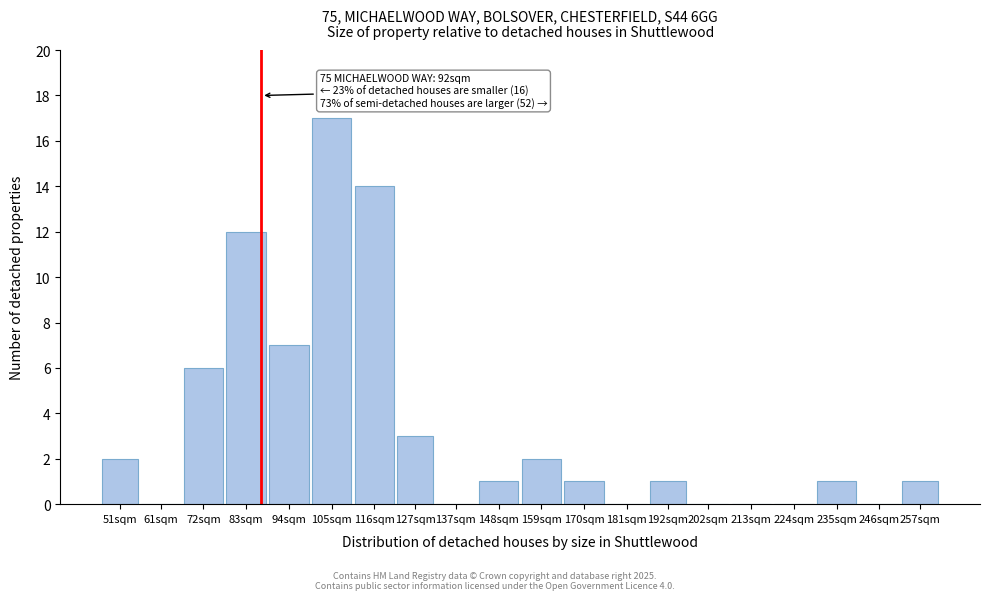

Reading right to left, list all the values displayed in this chart.

257sqm=1	246sqm=0	235sqm=1	224sqm=0	213sqm=0	202sqm=0	192sqm=1	181sqm=0	170sqm=1	159sqm=2	148sqm=1	137sqm=0	127sqm=3	116sqm=14	105sqm=17	94sqm=7	83sqm=12	72sqm=6	61sqm=0	51sqm=2